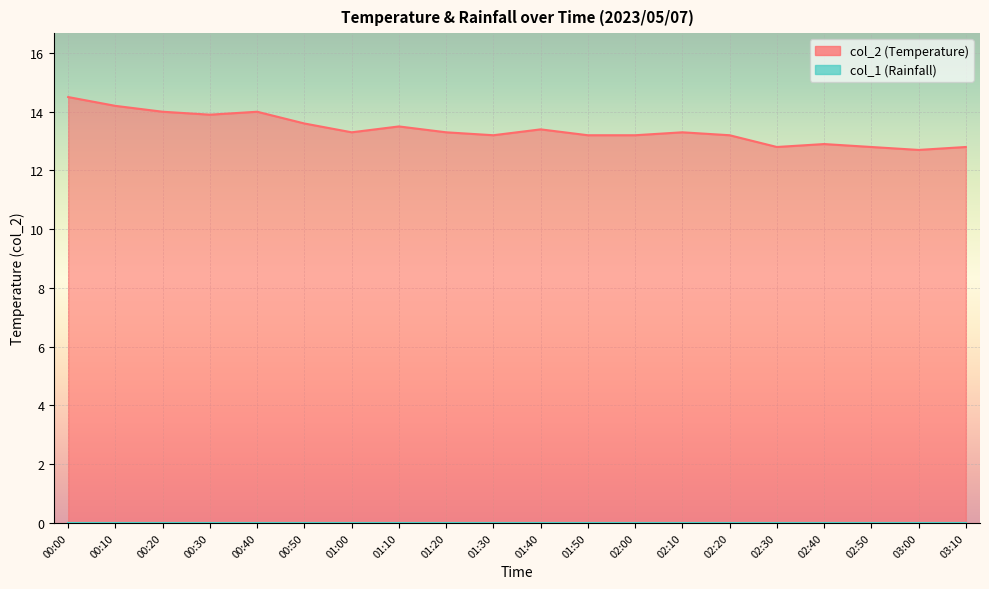

What is the minimum value shown in the chart?

12.7